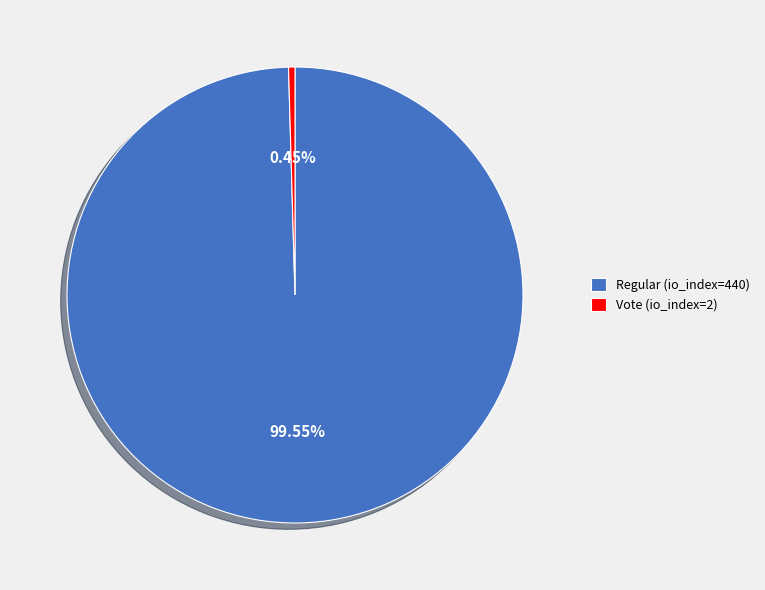

Is it true that Vote (io_index=2) is 0% of the pie?

True